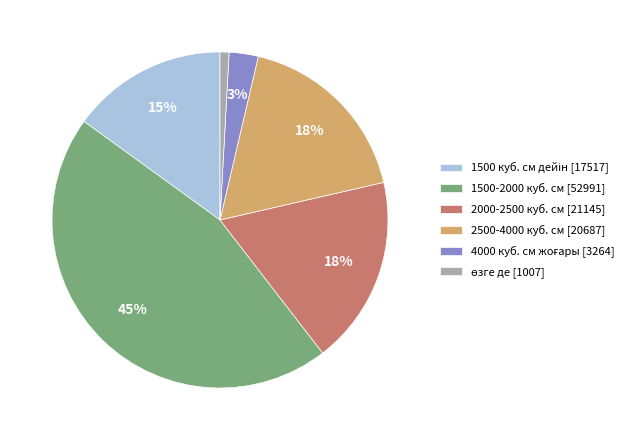

To the nearest percent, what is the average slice percentage?

17%